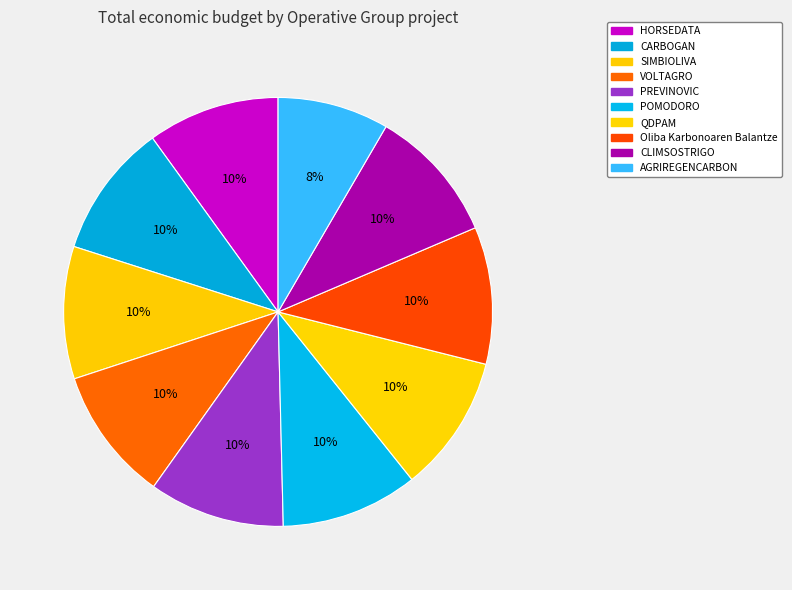

Rank the categories by value from highest to lowest.

Oliba Karbonoaren Balantze, QDPAM, POMODORO, PREVINOVIC, CLIMSOSTRIGO, CARBOGAN, VOLTAGRO, SIMBIOLIVA, HORSEDATA, AGRIREGENCARBON